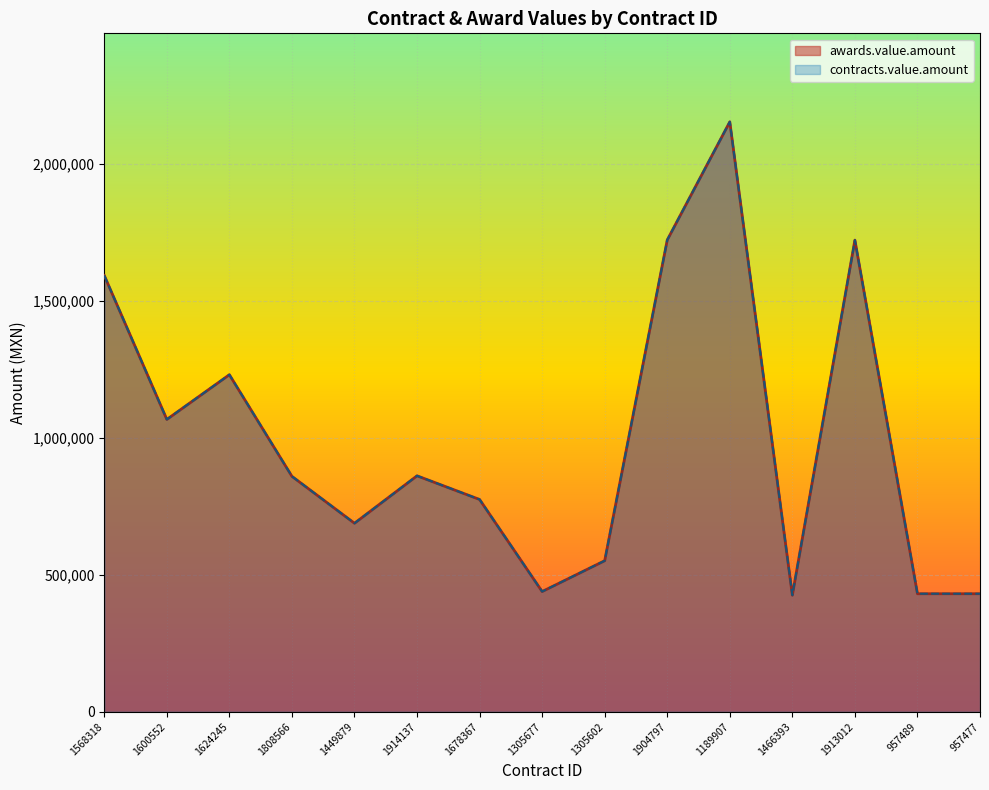

Which series has the largest range (max minus min)?

awards.value.amount